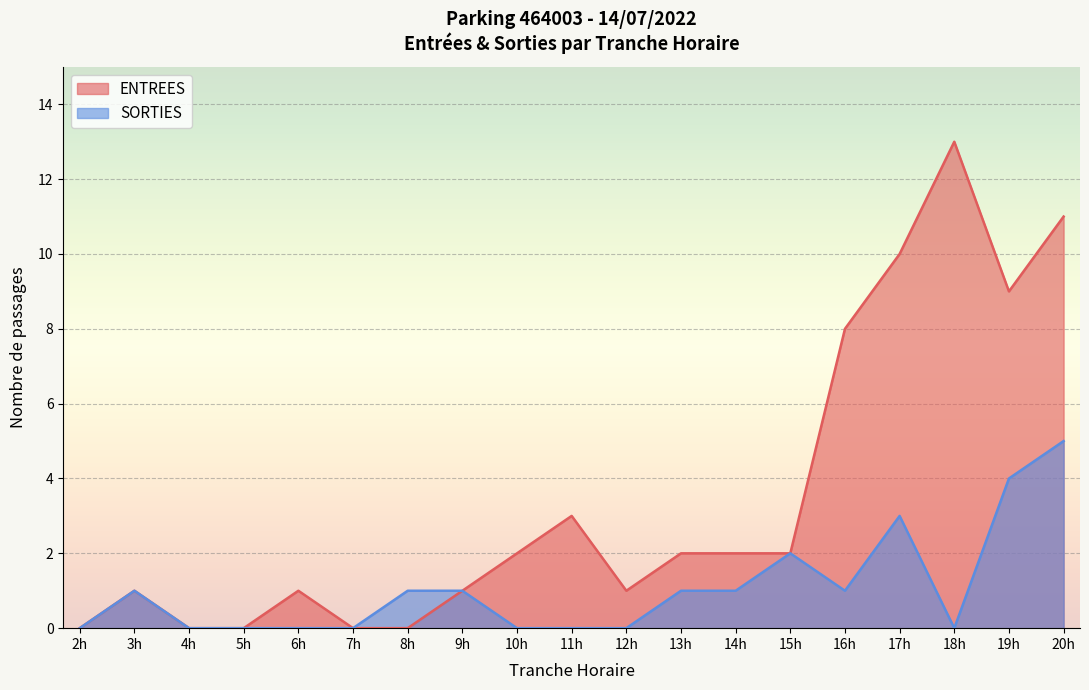

At which label is ENTREES closest to 6?

16h